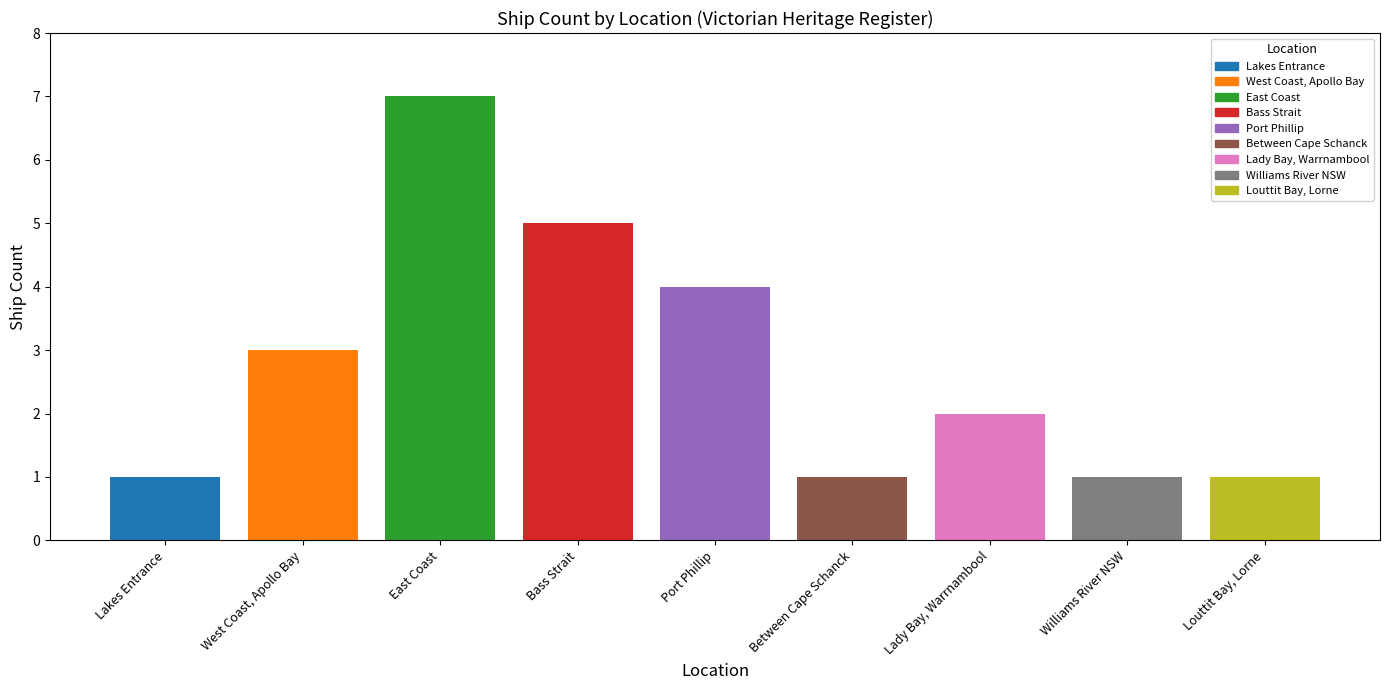

What is the sum of the values at Between Cape Schanck and West Coast, Apollo Bay?

4